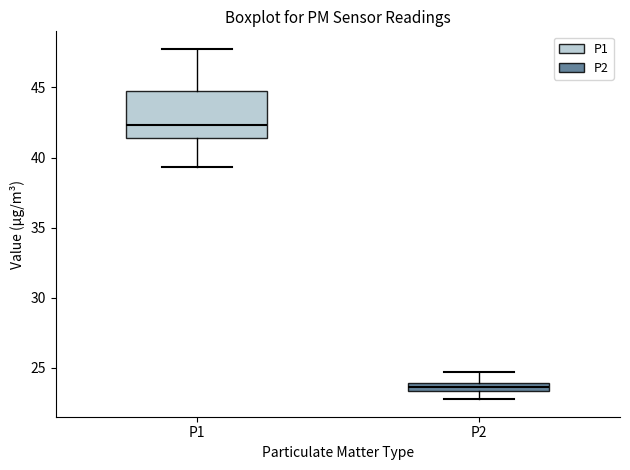

Comparing the boxes themselves (not the whiskers), which one is the tallest?

P1